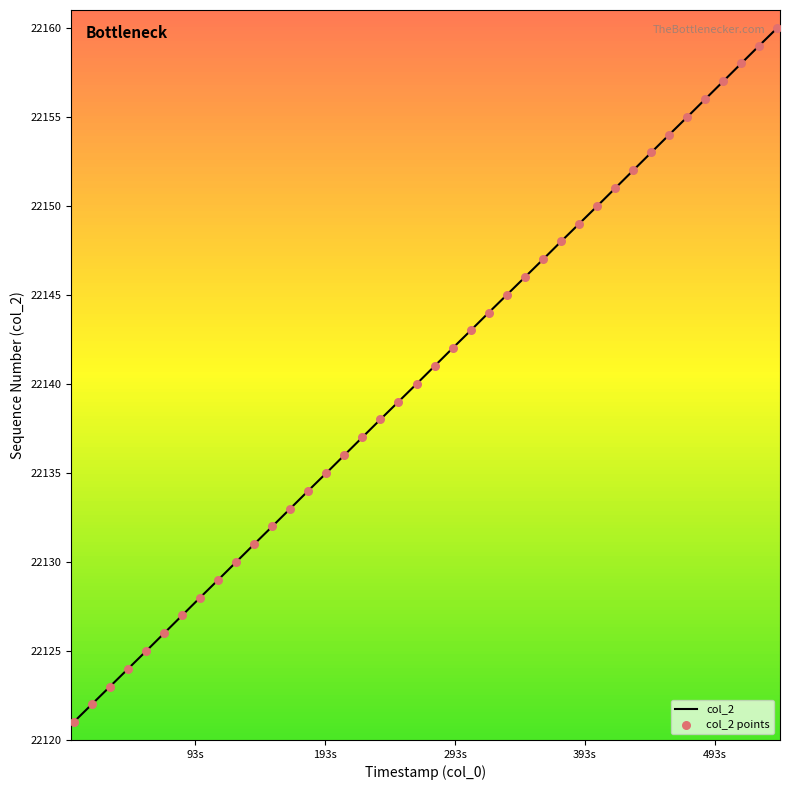

What is the difference between the maximum and minimum values?

39